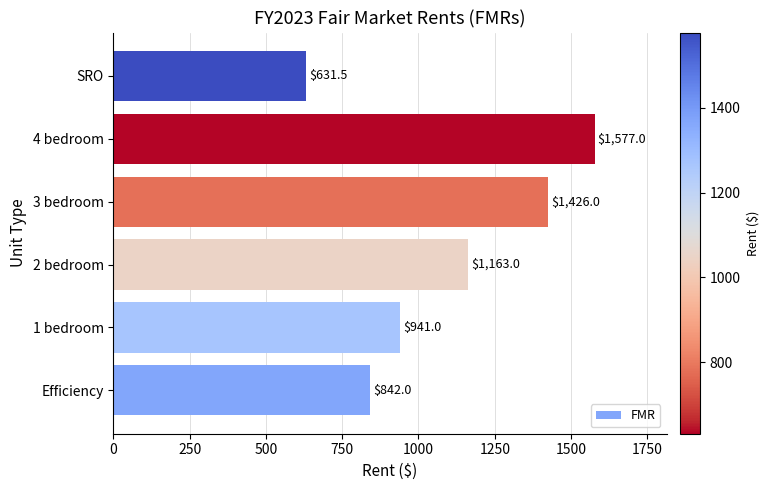

Between SRO and 2 bedroom, which is larger?

2 bedroom